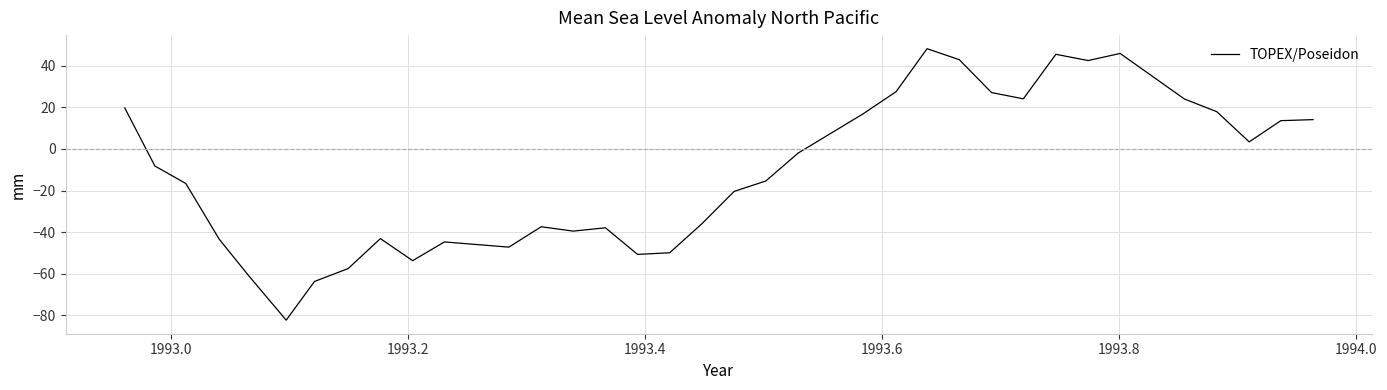

What is the minimum value shown in the chart?

-82.3